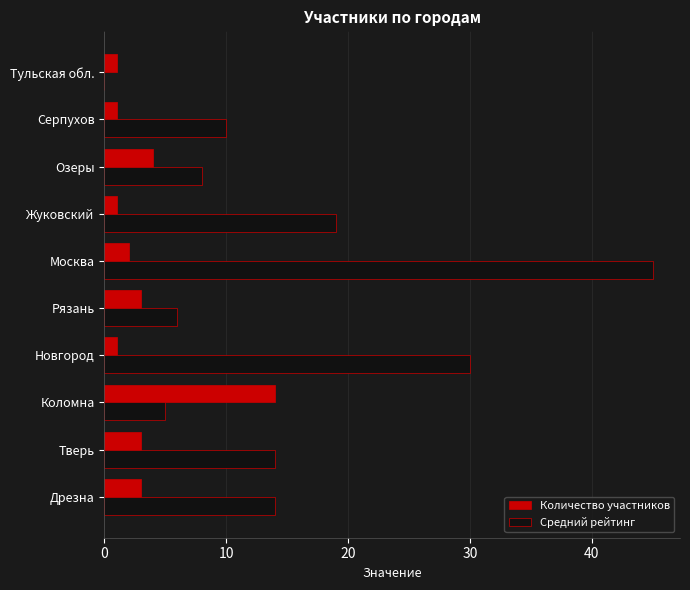

What is the approximate value of Средний рейтинг at Новгород?

30